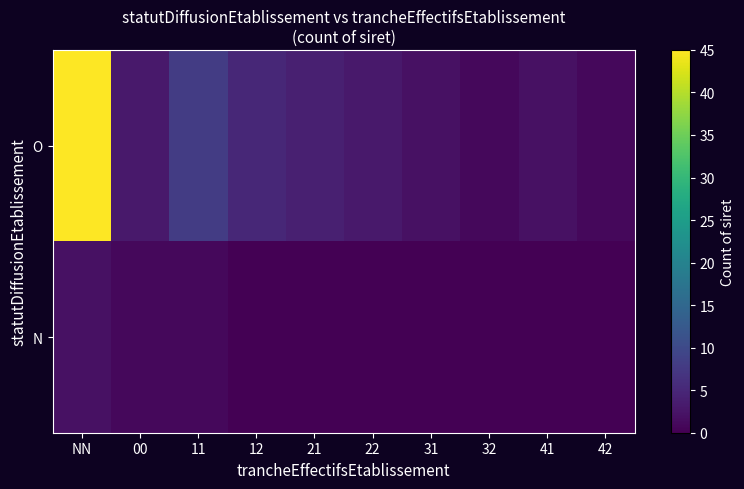

What is the greatest value displayed?

45